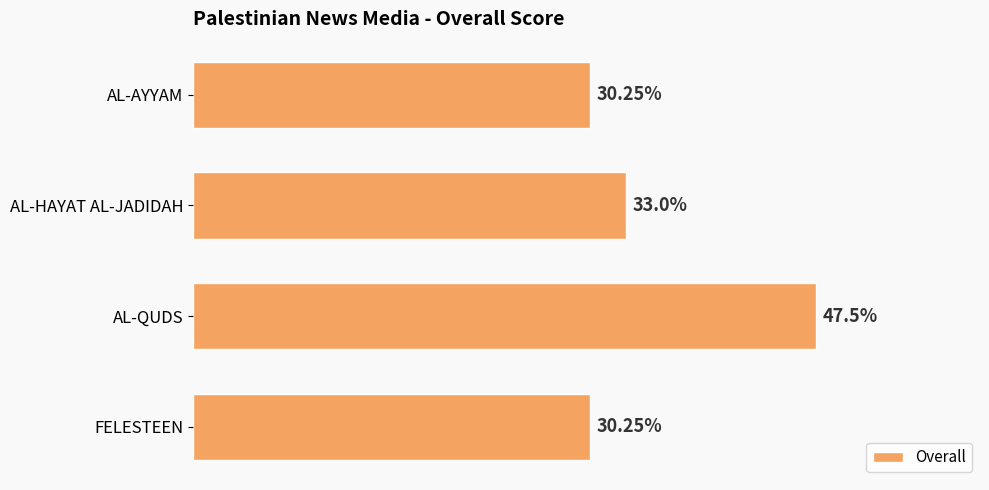

Between FELESTEEN and AL-HAYAT AL-JADIDAH, which is larger?

AL-HAYAT AL-JADIDAH